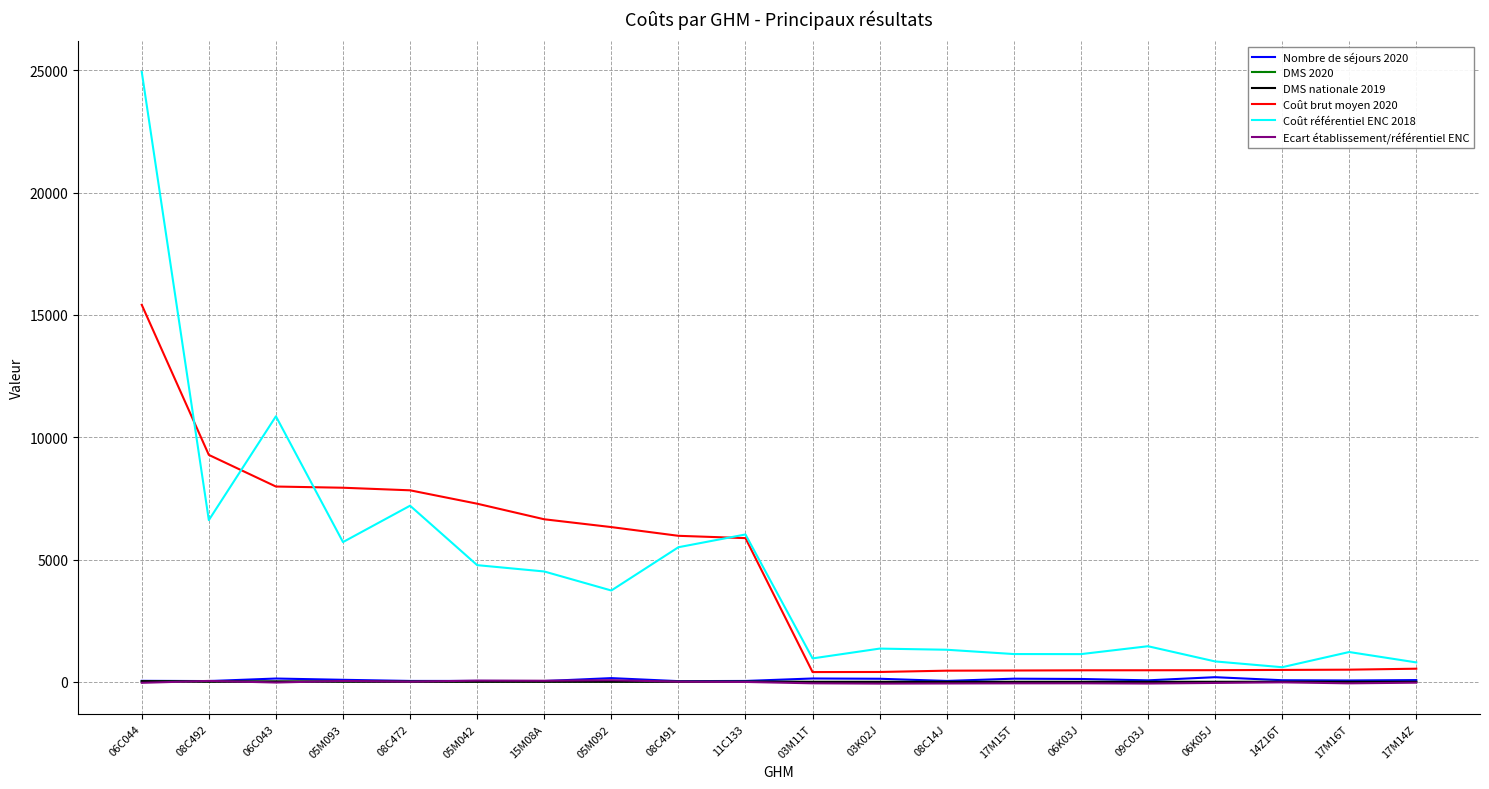

True or false: Ecart établissement/référentiel ENC and Coût référentiel ENC 2018 intersect in this chart.

False